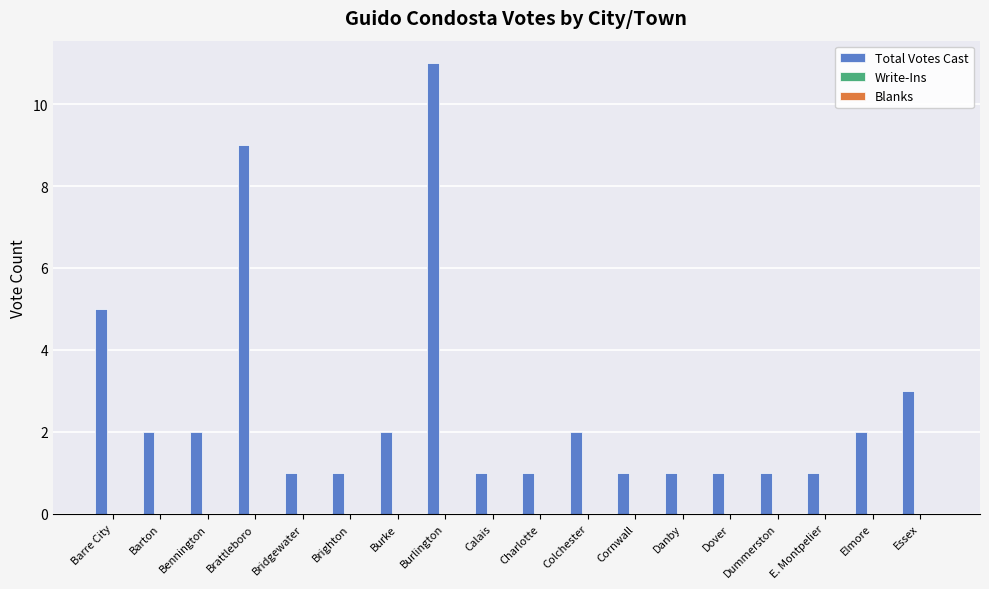

Are the bars horizontal?

No